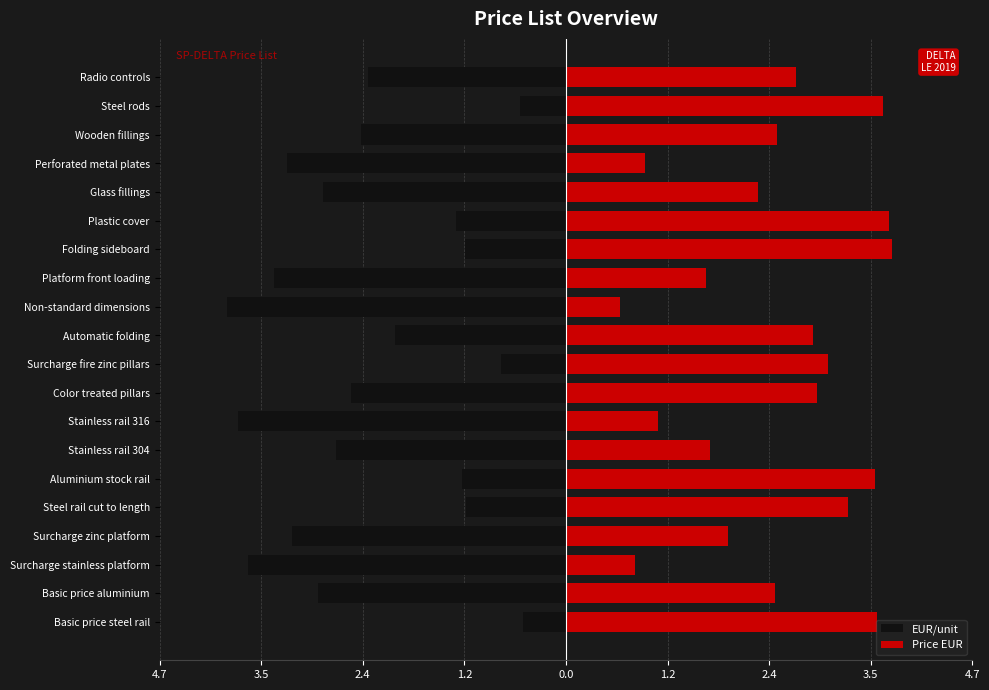

Is it true that EUR/unit equals -2.8 at Glass fillings?

True